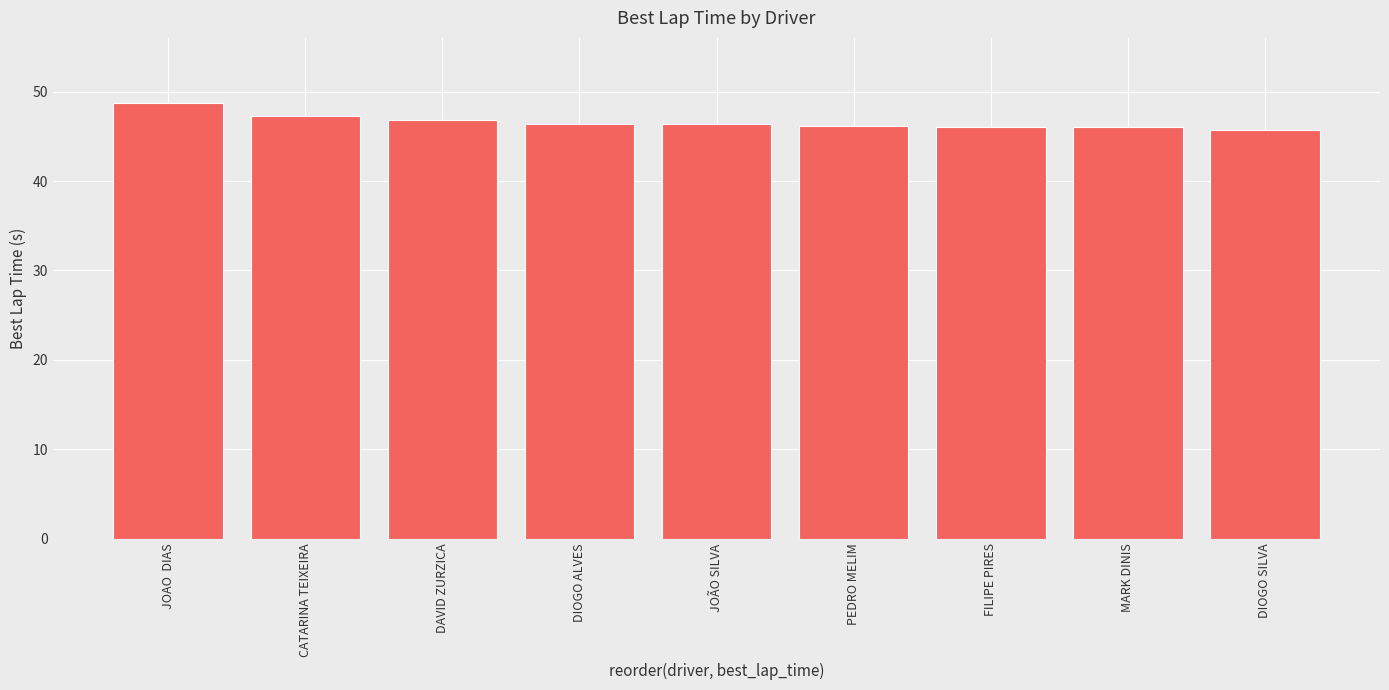

True or false: the data shows 29.9 at DIOGO SILVA.

False